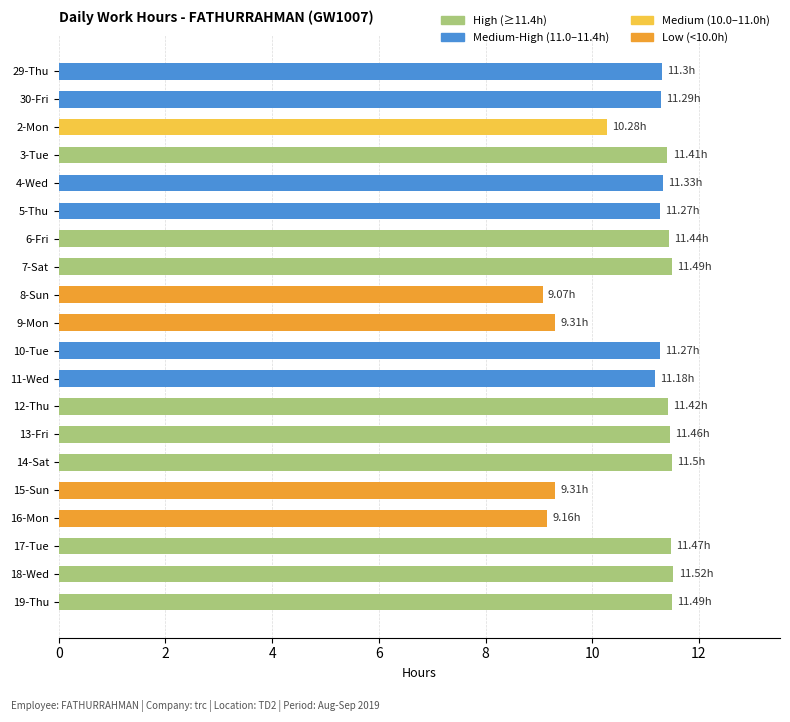

What is the average value?

10.9